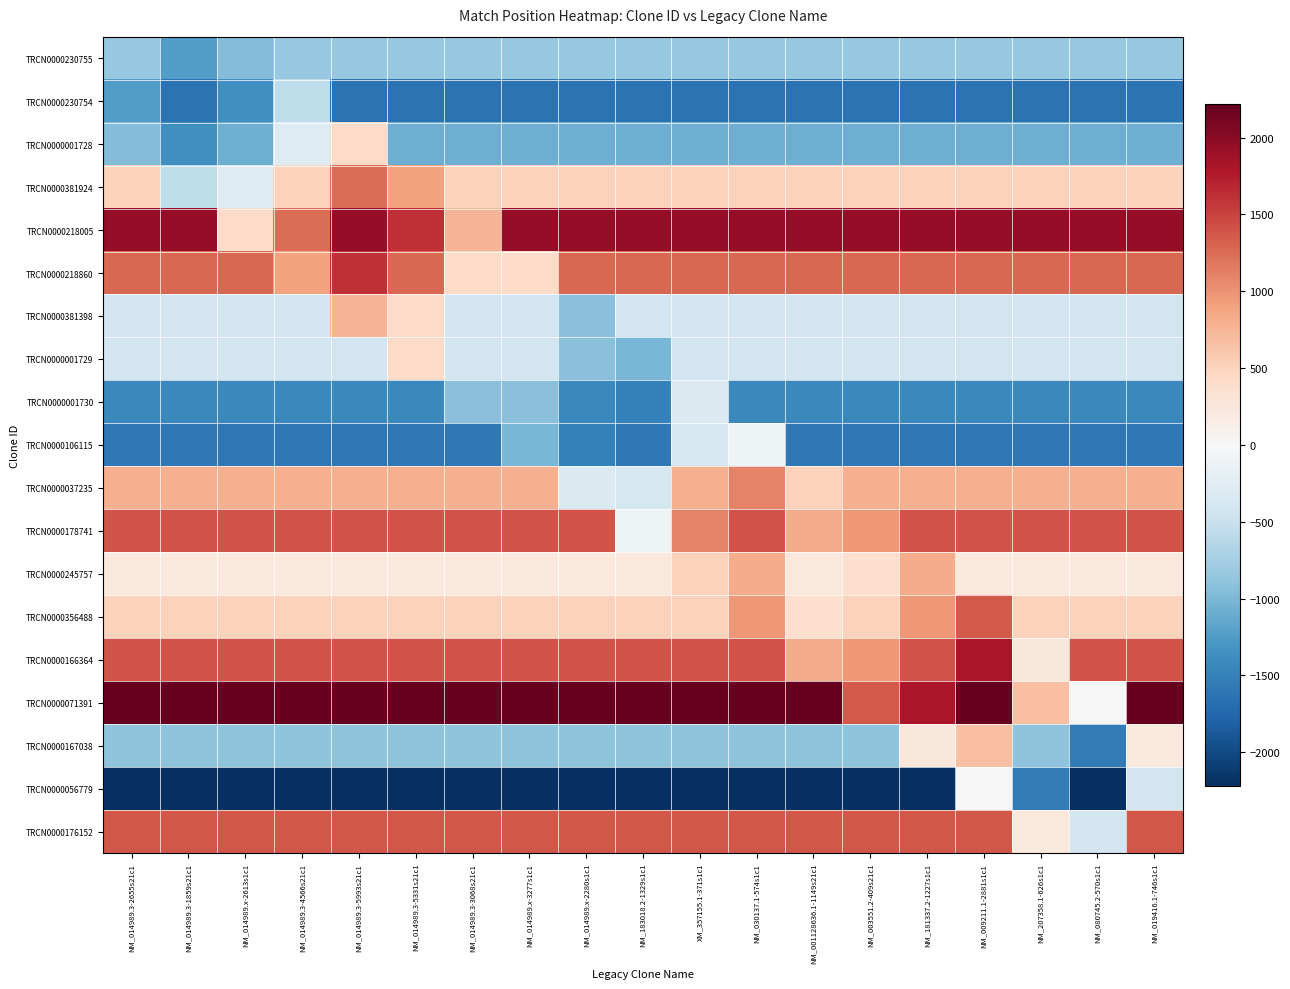

Reading left to right, what are all the values shown in this chart?

TRCN0000230755: NM_014989.3-2655s21c1=-836.0	NM_014989.3-1859s21c1=-1234.0	NM_014989.x-2613s1c1=-962.0	NM_014989.3-4566s21c1=-836.0	NM_014989.3-5993s21c1=-836.0	NM_014989.3-5331s21c1=-836.0	NM_014989.3-3068s21c1=-836.0	NM_014989.x-3277s1c1=-836.0	NM_014989.x-2280s1c1=-836.0	NM_183018.2-1329s1c1=-836.0	XM_357155.1-371s1c1=-836.0	NM_030137.1-574s1c1=-836.0	NM_001128636.1-1149s21c1=-836.0	NM_003551.2-409s21c1=-836.0	NM_181337.2-1227s1c1=-836.0	NM_009211.1-2881s1c1=-836.0	NM_207358.1-626s1c1=-836.0	NM_080745.2-570s1c1=-836.0	NM_019416.1-746s1c1=-836.0
TRCN0000230754: NM_014989.3-2655s21c1=-1234.0	NM_014989.3-1859s21c1=-1632.0	NM_014989.x-2613s1c1=-1360.0	NM_014989.3-4566s21c1=-557.5	NM_014989.3-5993s21c1=-1632.0	NM_014989.3-5331s21c1=-1632.0	NM_014989.3-3068s21c1=-1632.0	NM_014989.x-3277s1c1=-1632.0	NM_014989.x-2280s1c1=-1632.0	NM_183018.2-1329s1c1=-1632.0	XM_357155.1-371s1c1=-1632.0	NM_030137.1-574s1c1=-1632.0	NM_001128636.1-1149s21c1=-1632.0	NM_003551.2-409s21c1=-1632.0	NM_181337.2-1227s1c1=-1632.0	NM_009211.1-2881s1c1=-1632.0	NM_207358.1-626s1c1=-1632.0	NM_080745.2-570s1c1=-1632.0	NM_019416.1-746s1c1=-1632.0
TRCN0000001728: NM_014989.3-2655s21c1=-962.0	NM_014989.3-1859s21c1=-1360.0	NM_014989.x-2613s1c1=-1088.0	NM_014989.3-4566s21c1=-285.5	NM_014989.3-5993s21c1=428.0	NM_014989.3-5331s21c1=-1088.0	NM_014989.3-3068s21c1=-1088.0	NM_014989.x-3277s1c1=-1088.0	NM_014989.x-2280s1c1=-1088.0	NM_183018.2-1329s1c1=-1088.0	XM_357155.1-371s1c1=-1088.0	NM_030137.1-574s1c1=-1088.0	NM_001128636.1-1149s21c1=-1088.0	NM_003551.2-409s21c1=-1088.0	NM_181337.2-1227s1c1=-1088.0	NM_009211.1-2881s1c1=-1088.0	NM_207358.1-626s1c1=-1088.0	NM_080745.2-570s1c1=-1088.0	NM_019416.1-746s1c1=-1088.0
TRCN0000381924: NM_014989.3-2655s21c1=517.0	NM_014989.3-1859s21c1=-557.5	NM_014989.x-2613s1c1=-285.5	NM_014989.3-4566s21c1=517.0	NM_014989.3-5993s21c1=1230.5	NM_014989.3-5331s21c1=899.5	NM_014989.3-3068s21c1=517.0	NM_014989.x-3277s1c1=517.0	NM_014989.x-2280s1c1=517.0	NM_183018.2-1329s1c1=517.0	XM_357155.1-371s1c1=517.0	NM_030137.1-574s1c1=517.0	NM_001128636.1-1149s21c1=517.0	NM_003551.2-409s21c1=517.0	NM_181337.2-1227s1c1=517.0	NM_009211.1-2881s1c1=517.0	NM_207358.1-626s1c1=517.0	NM_080745.2-570s1c1=517.0	NM_019416.1-746s1c1=517.0
TRCN0000218005: NM_014989.3-2655s21c1=1944.0	NM_014989.3-1859s21c1=1944.0	NM_014989.x-2613s1c1=428.0	NM_014989.3-4566s21c1=1230.5	NM_014989.3-5993s21c1=1944.0	NM_014989.3-5331s21c1=1613.0	NM_014989.3-3068s21c1=760.5	NM_014989.x-3277s1c1=1944.0	NM_014989.x-2280s1c1=1944.0	NM_183018.2-1329s1c1=1944.0	XM_357155.1-371s1c1=1944.0	NM_030137.1-574s1c1=1944.0	NM_001128636.1-1149s21c1=1944.0	NM_003551.2-409s21c1=1944.0	NM_181337.2-1227s1c1=1944.0	NM_009211.1-2881s1c1=1944.0	NM_207358.1-626s1c1=1944.0	NM_080745.2-570s1c1=1944.0	NM_019416.1-746s1c1=1944.0
TRCN0000218860: NM_014989.3-2655s21c1=1282.0	NM_014989.3-1859s21c1=1282.0	NM_014989.x-2613s1c1=1282.0	NM_014989.3-4566s21c1=899.5	NM_014989.3-5993s21c1=1613.0	NM_014989.3-5331s21c1=1282.0	NM_014989.3-3068s21c1=429.5	NM_014989.x-3277s1c1=429.0	NM_014989.x-2280s1c1=1282.0	NM_183018.2-1329s1c1=1282.0	XM_357155.1-371s1c1=1282.0	NM_030137.1-574s1c1=1282.0	NM_001128636.1-1149s21c1=1282.0	NM_003551.2-409s21c1=1282.0	NM_181337.2-1227s1c1=1282.0	NM_009211.1-2881s1c1=1282.0	NM_207358.1-626s1c1=1282.0	NM_080745.2-570s1c1=1282.0	NM_019416.1-746s1c1=1282.0
TRCN0000381398: NM_014989.3-2655s21c1=-423.0	NM_014989.3-1859s21c1=-423.0	NM_014989.x-2613s1c1=-423.0	NM_014989.3-4566s21c1=-423.0	NM_014989.3-5993s21c1=760.5	NM_014989.3-5331s21c1=429.5	NM_014989.3-3068s21c1=-423.0	NM_014989.x-3277s1c1=-423.5	NM_014989.x-2280s1c1=-922.0	NM_183018.2-1329s1c1=-423.0	XM_357155.1-371s1c1=-423.0	NM_030137.1-574s1c1=-423.0	NM_001128636.1-1149s21c1=-423.0	NM_003551.2-409s21c1=-423.0	NM_181337.2-1227s1c1=-423.0	NM_009211.1-2881s1c1=-423.0	NM_207358.1-626s1c1=-423.0	NM_080745.2-570s1c1=-423.0	NM_019416.1-746s1c1=-423.0
TRCN0000001729: NM_014989.3-2655s21c1=-424.0	NM_014989.3-1859s21c1=-424.0	NM_014989.x-2613s1c1=-424.0	NM_014989.3-4566s21c1=-424.0	NM_014989.3-5993s21c1=-424.0	NM_014989.3-5331s21c1=429.0	NM_014989.3-3068s21c1=-423.5	NM_014989.x-3277s1c1=-424.0	NM_014989.x-2280s1c1=-922.5	NM_183018.2-1329s1c1=-1007.0	XM_357155.1-371s1c1=-424.0	NM_030137.1-574s1c1=-424.0	NM_001128636.1-1149s21c1=-424.0	NM_003551.2-409s21c1=-424.0	NM_181337.2-1227s1c1=-424.0	NM_009211.1-2881s1c1=-424.0	NM_207358.1-626s1c1=-424.0	NM_080745.2-570s1c1=-424.0	NM_019416.1-746s1c1=-424.0
TRCN0000001730: NM_014989.3-2655s21c1=-1421.0	NM_014989.3-1859s21c1=-1421.0	NM_014989.x-2613s1c1=-1421.0	NM_014989.3-4566s21c1=-1421.0	NM_014989.3-5993s21c1=-1421.0	NM_014989.3-5331s21c1=-1421.0	NM_014989.3-3068s21c1=-922.0	NM_014989.x-3277s1c1=-922.5	NM_014989.x-2280s1c1=-1421.0	NM_183018.2-1329s1c1=-1505.5	XM_357155.1-371s1c1=-314.0	NM_030137.1-574s1c1=-1421.0	NM_001128636.1-1149s21c1=-1421.0	NM_003551.2-409s21c1=-1421.0	NM_181337.2-1227s1c1=-1421.0	NM_009211.1-2881s1c1=-1421.0	NM_207358.1-626s1c1=-1421.0	NM_080745.2-570s1c1=-1421.0	NM_019416.1-746s1c1=-1421.0
TRCN0000106115: NM_014989.3-2655s21c1=-1590.0	NM_014989.3-1859s21c1=-1590.0	NM_014989.x-2613s1c1=-1590.0	NM_014989.3-4566s21c1=-1590.0	NM_014989.3-5993s21c1=-1590.0	NM_014989.3-5331s21c1=-1590.0	NM_014989.3-3068s21c1=-1590.0	NM_014989.x-3277s1c1=-1007.0	NM_014989.x-2280s1c1=-1505.5	NM_183018.2-1329s1c1=-1590.0	XM_357155.1-371s1c1=-398.5	NM_030137.1-574s1c1=-98.5	NM_001128636.1-1149s21c1=-1590.0	NM_003551.2-409s21c1=-1590.0	NM_181337.2-1227s1c1=-1590.0	NM_009211.1-2881s1c1=-1590.0	NM_207358.1-626s1c1=-1590.0	NM_080745.2-570s1c1=-1590.0	NM_019416.1-746s1c1=-1590.0
TRCN0000037235: NM_014989.3-2655s21c1=793.0	NM_014989.3-1859s21c1=793.0	NM_014989.x-2613s1c1=793.0	NM_014989.3-4566s21c1=793.0	NM_014989.3-5993s21c1=793.0	NM_014989.3-5331s21c1=793.0	NM_014989.3-3068s21c1=793.0	NM_014989.x-3277s1c1=793.0	NM_014989.x-2280s1c1=-314.0	NM_183018.2-1329s1c1=-398.5	XM_357155.1-371s1c1=793.0	NM_030137.1-574s1c1=1093.0	NM_001128636.1-1149s21c1=516.5	NM_003551.2-409s21c1=793.0	NM_181337.2-1227s1c1=793.0	NM_009211.1-2881s1c1=793.0	NM_207358.1-626s1c1=793.0	NM_080745.2-570s1c1=793.0	NM_019416.1-746s1c1=793.0
TRCN0000178741: NM_014989.3-2655s21c1=1393.0	NM_014989.3-1859s21c1=1393.0	NM_014989.x-2613s1c1=1393.0	NM_014989.3-4566s21c1=1393.0	NM_014989.3-5993s21c1=1393.0	NM_014989.3-5331s21c1=1393.0	NM_014989.3-3068s21c1=1393.0	NM_014989.x-3277s1c1=1393.0	NM_014989.x-2280s1c1=1393.0	NM_183018.2-1329s1c1=-98.5	XM_357155.1-371s1c1=1093.0	NM_030137.1-574s1c1=1393.0	NM_001128636.1-1149s21c1=816.5	NM_003551.2-409s21c1=955.0	NM_181337.2-1227s1c1=1393.0	NM_009211.1-2881s1c1=1393.0	NM_207358.1-626s1c1=1393.0	NM_080745.2-570s1c1=1393.0	NM_019416.1-746s1c1=1393.0
TRCN0000245757: NM_014989.3-2655s21c1=240.0	NM_014989.3-1859s21c1=240.0	NM_014989.x-2613s1c1=240.0	NM_014989.3-4566s21c1=240.0	NM_014989.3-5993s21c1=240.0	NM_014989.3-5331s21c1=240.0	NM_014989.3-3068s21c1=240.0	NM_014989.x-3277s1c1=240.0	NM_014989.x-2280s1c1=240.0	NM_183018.2-1329s1c1=240.0	XM_357155.1-371s1c1=516.5	NM_030137.1-574s1c1=816.5	NM_001128636.1-1149s21c1=240.0	NM_003551.2-409s21c1=378.5	NM_181337.2-1227s1c1=815.5	NM_009211.1-2881s1c1=240.0	NM_207358.1-626s1c1=240.0	NM_080745.2-570s1c1=240.0	NM_019416.1-746s1c1=240.0
TRCN0000356488: NM_014989.3-2655s21c1=517.0	NM_014989.3-1859s21c1=517.0	NM_014989.x-2613s1c1=517.0	NM_014989.3-4566s21c1=517.0	NM_014989.3-5993s21c1=517.0	NM_014989.3-5331s21c1=517.0	NM_014989.3-3068s21c1=517.0	NM_014989.x-3277s1c1=517.0	NM_014989.x-2280s1c1=517.0	NM_183018.2-1329s1c1=517.0	XM_357155.1-371s1c1=517.0	NM_030137.1-574s1c1=955.0	NM_001128636.1-1149s21c1=378.5	NM_003551.2-409s21c1=517.0	NM_181337.2-1227s1c1=954.0	NM_009211.1-2881s1c1=1367.5	NM_207358.1-626s1c1=517.0	NM_080745.2-570s1c1=517.0	NM_019416.1-746s1c1=517.0
TRCN0000166364: NM_014989.3-2655s21c1=1391.0	NM_014989.3-1859s21c1=1391.0	NM_014989.x-2613s1c1=1391.0	NM_014989.3-4566s21c1=1391.0	NM_014989.3-5993s21c1=1391.0	NM_014989.3-5331s21c1=1391.0	NM_014989.3-3068s21c1=1391.0	NM_014989.x-3277s1c1=1391.0	NM_014989.x-2280s1c1=1391.0	NM_183018.2-1329s1c1=1391.0	XM_357155.1-371s1c1=1391.0	NM_030137.1-574s1c1=1391.0	NM_001128636.1-1149s21c1=815.5	NM_003551.2-409s21c1=954.0	NM_181337.2-1227s1c1=1391.0	NM_009211.1-2881s1c1=1804.5	NM_207358.1-626s1c1=246.0	NM_080745.2-570s1c1=1391.0	NM_019416.1-746s1c1=1391.0
TRCN0000071391: NM_014989.3-2655s21c1=2218.0	NM_014989.3-1859s21c1=2218.0	NM_014989.x-2613s1c1=2218.0	NM_014989.3-4566s21c1=2218.0	NM_014989.3-5993s21c1=2218.0	NM_014989.3-5331s21c1=2218.0	NM_014989.3-3068s21c1=2218.0	NM_014989.x-3277s1c1=2218.0	NM_014989.x-2280s1c1=2218.0	NM_183018.2-1329s1c1=2218.0	XM_357155.1-371s1c1=2218.0	NM_030137.1-574s1c1=2218.0	NM_001128636.1-1149s21c1=2218.0	NM_003551.2-409s21c1=1367.5	NM_181337.2-1227s1c1=1804.5	NM_009211.1-2881s1c1=2218.0	NM_207358.1-626s1c1=659.5	NM_080745.2-570s1c1=0.0	NM_019416.1-746s1c1=2218.0
TRCN0000167038: NM_014989.3-2655s21c1=-899.0	NM_014989.3-1859s21c1=-899.0	NM_014989.x-2613s1c1=-899.0	NM_014989.3-4566s21c1=-899.0	NM_014989.3-5993s21c1=-899.0	NM_014989.3-5331s21c1=-899.0	NM_014989.3-3068s21c1=-899.0	NM_014989.x-3277s1c1=-899.0	NM_014989.x-2280s1c1=-899.0	NM_183018.2-1329s1c1=-899.0	XM_357155.1-371s1c1=-899.0	NM_030137.1-574s1c1=-899.0	NM_001128636.1-1149s21c1=-899.0	NM_003551.2-409s21c1=-899.0	NM_181337.2-1227s1c1=246.0	NM_009211.1-2881s1c1=659.5	NM_207358.1-626s1c1=-899.0	NM_080745.2-570s1c1=-1558.5	NM_019416.1-746s1c1=240.5
TRCN0000056779: NM_014989.3-2655s21c1=-2218.0	NM_014989.3-1859s21c1=-2218.0	NM_014989.x-2613s1c1=-2218.0	NM_014989.3-4566s21c1=-2218.0	NM_014989.3-5993s21c1=-2218.0	NM_014989.3-5331s21c1=-2218.0	NM_014989.3-3068s21c1=-2218.0	NM_014989.x-3277s1c1=-2218.0	NM_014989.x-2280s1c1=-2218.0	NM_183018.2-1329s1c1=-2218.0	XM_357155.1-371s1c1=-2218.0	NM_030137.1-574s1c1=-2218.0	NM_001128636.1-1149s21c1=-2218.0	NM_003551.2-409s21c1=-2218.0	NM_181337.2-1227s1c1=-2218.0	NM_009211.1-2881s1c1=0.0	NM_207358.1-626s1c1=-1558.5	NM_080745.2-570s1c1=-2218.0	NM_019416.1-746s1c1=-419.0
TRCN0000176152: NM_014989.3-2655s21c1=1380.0	NM_014989.3-1859s21c1=1380.0	NM_014989.x-2613s1c1=1380.0	NM_014989.3-4566s21c1=1380.0	NM_014989.3-5993s21c1=1380.0	NM_014989.3-5331s21c1=1380.0	NM_014989.3-3068s21c1=1380.0	NM_014989.x-3277s1c1=1380.0	NM_014989.x-2280s1c1=1380.0	NM_183018.2-1329s1c1=1380.0	XM_357155.1-371s1c1=1380.0	NM_030137.1-574s1c1=1380.0	NM_001128636.1-1149s21c1=1380.0	NM_003551.2-409s21c1=1380.0	NM_181337.2-1227s1c1=1380.0	NM_009211.1-2881s1c1=1380.0	NM_207358.1-626s1c1=240.5	NM_080745.2-570s1c1=-419.0	NM_019416.1-746s1c1=1380.0